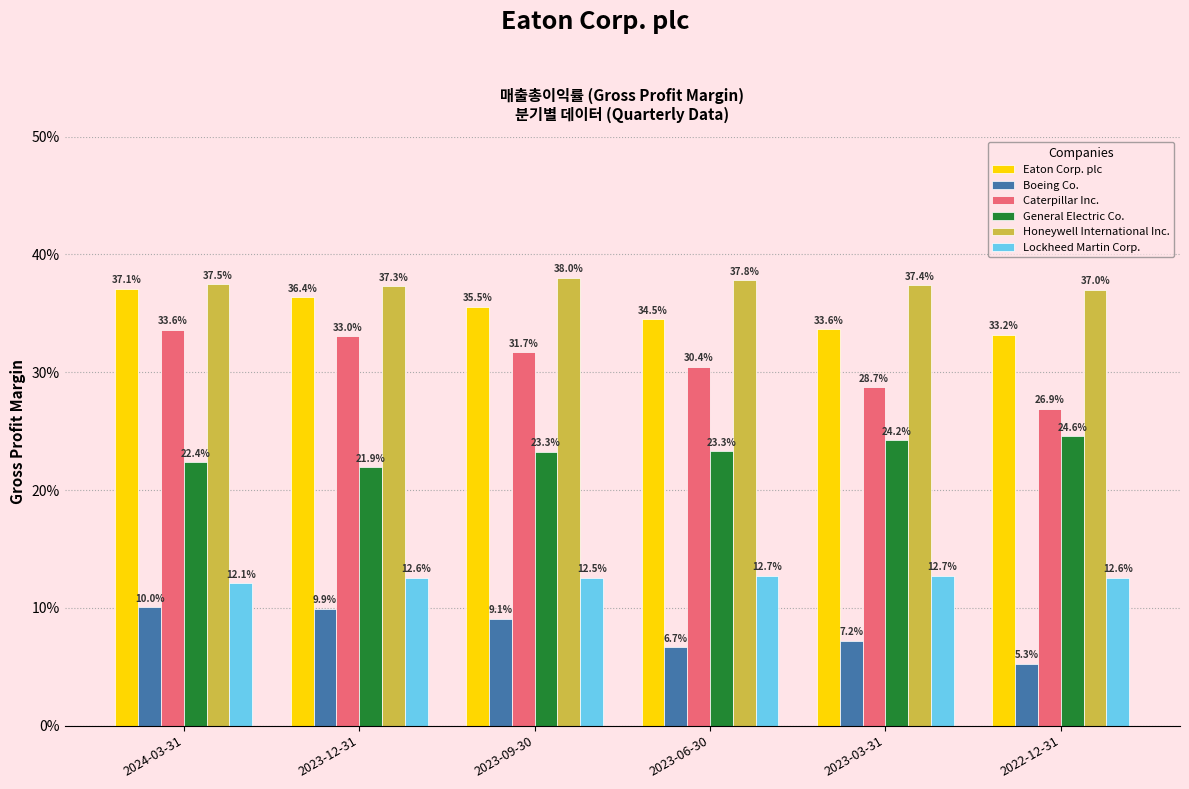

Are the bars grouped side by side (vs. stacked)?

Yes